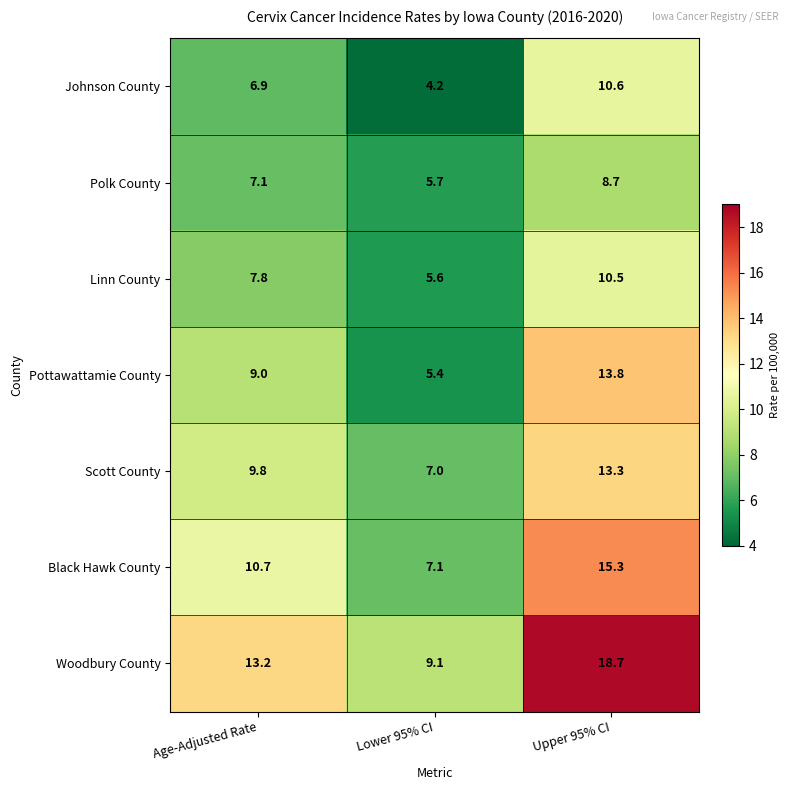

What is the approximate value of Polk County at Upper 95% CI?

8.7